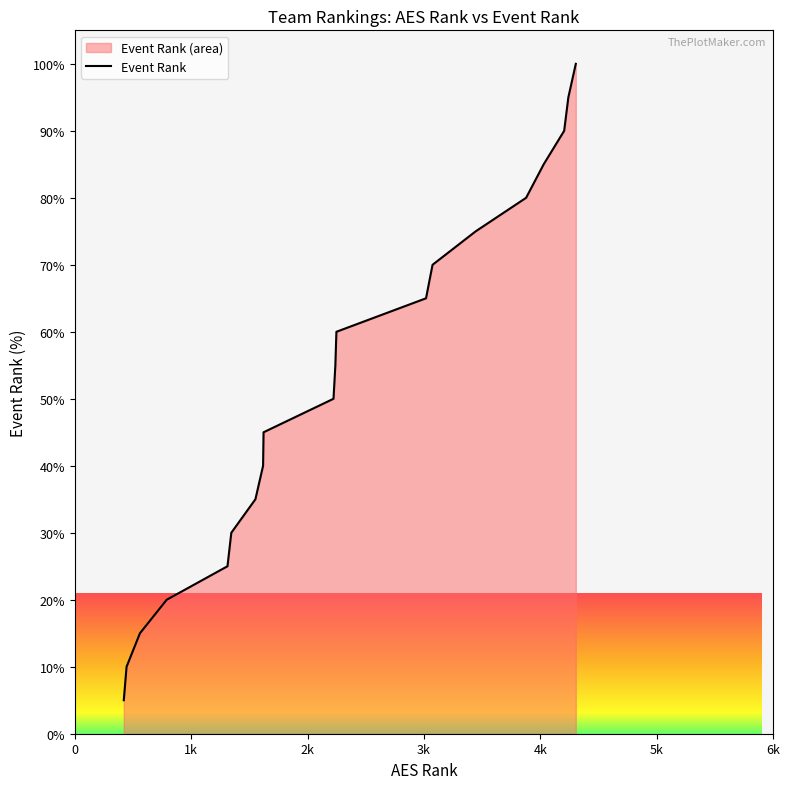

What is the maximum value shown in the chart?

100.0